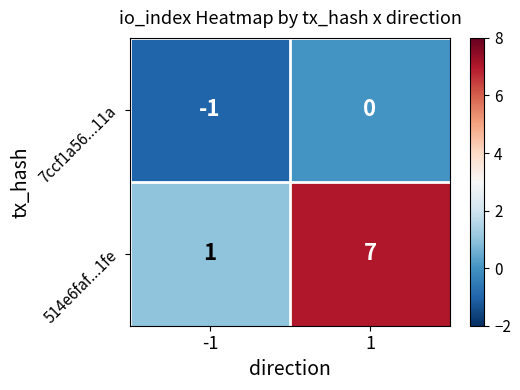

Is the value of 7ccf1a56...11a at 1 greater than the value of 514e6faf...1fe at -1?

No